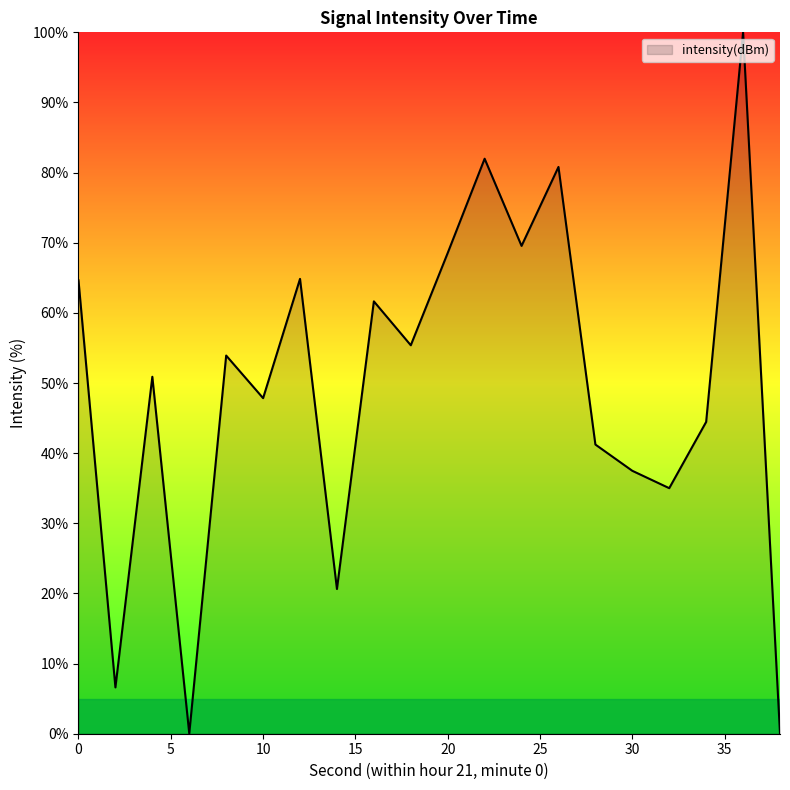

What is the difference between the maximum and minimum values?

100.0